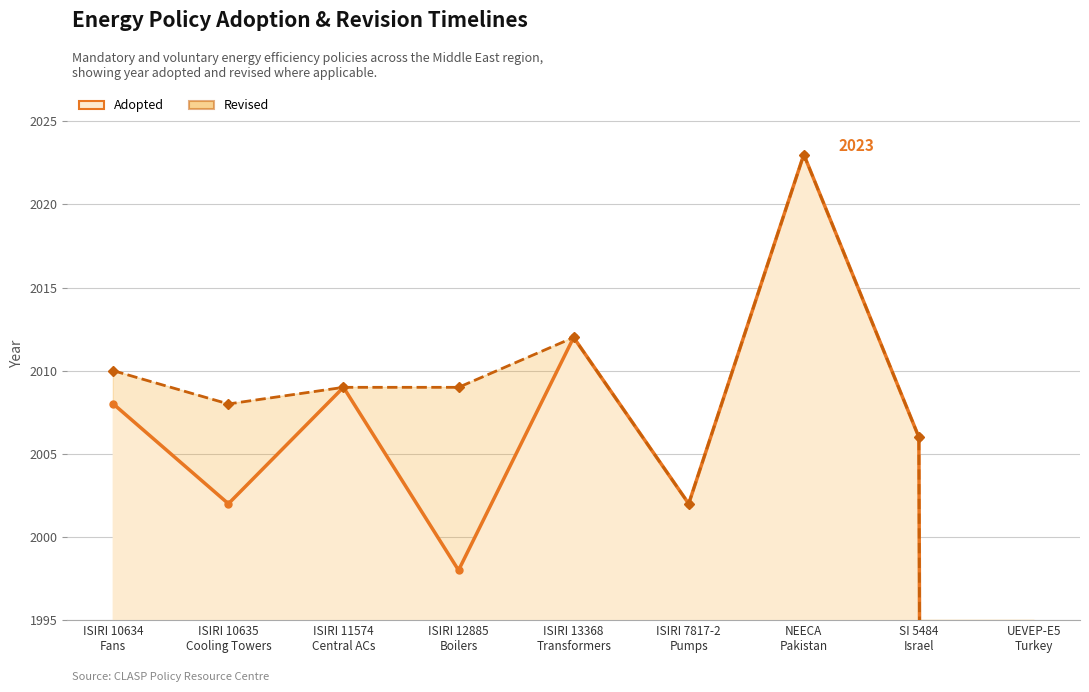

Between ISIRI 10635
Cooling Towers and NEECA
Pakistan, which series saw the biggest shift?

Adopted